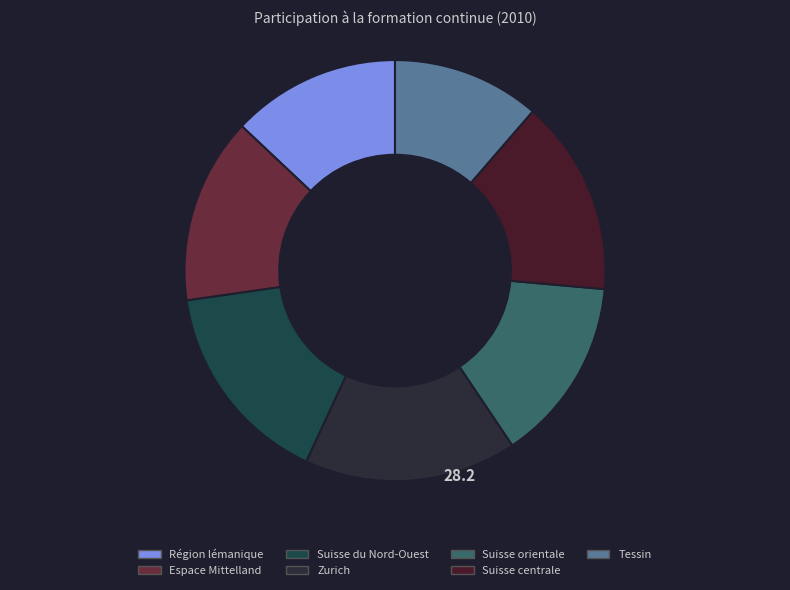

To the nearest percent, what is the difference between the Espace Mittelland and Suisse du Nord-Ouest slice percentages?

2%